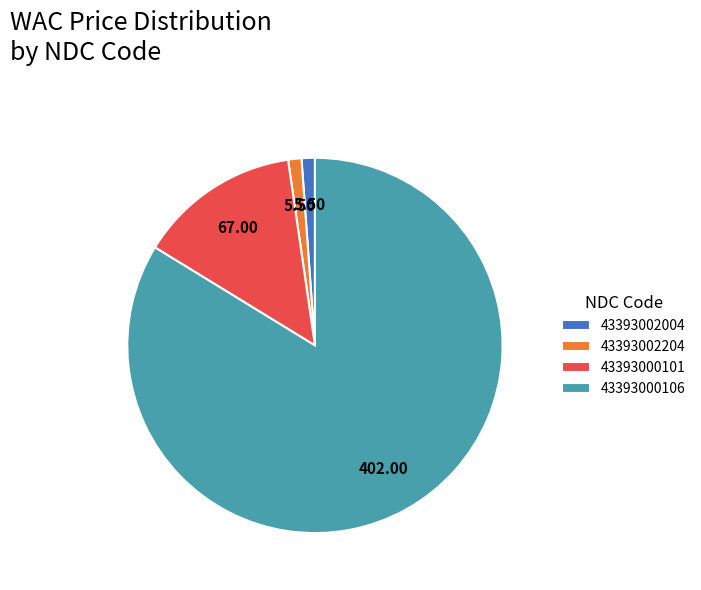

Count the number of slices in the pie.

4